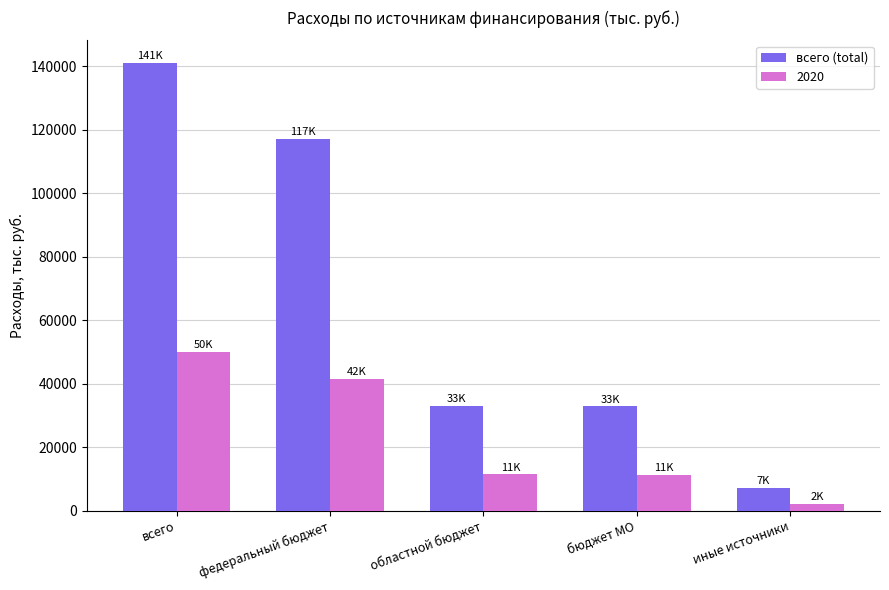

What is the difference between the maximum and second lowest values in the всего (total) series?

108209.5